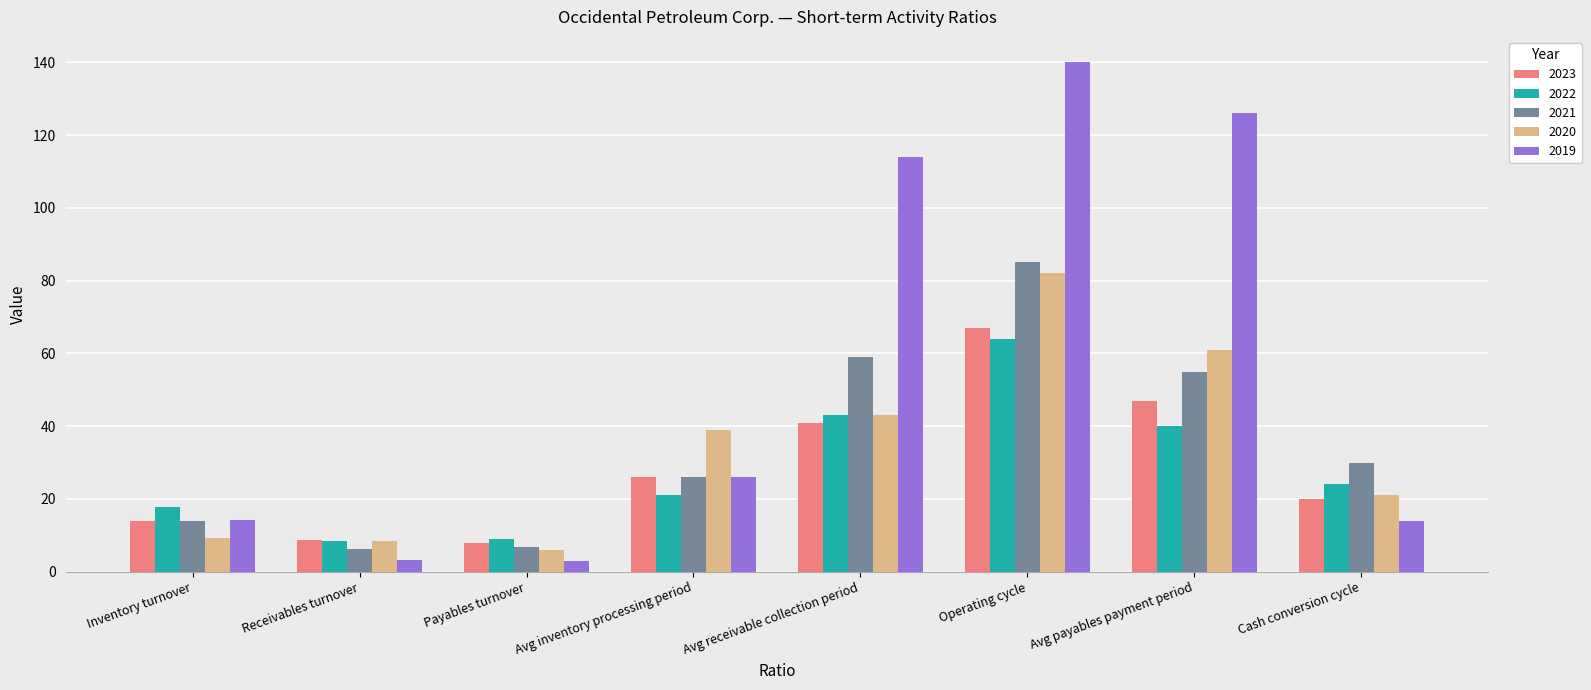

At which category does the chart reach its peak across all series?

Operating cycle